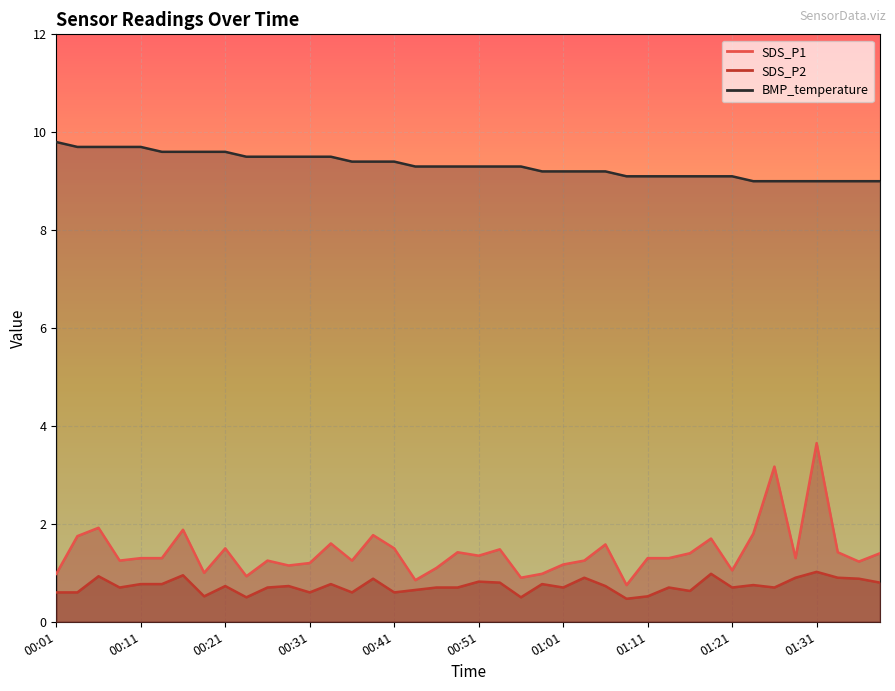

True or false: BMP_temperature and SDS_P2 intersect in this chart.

False